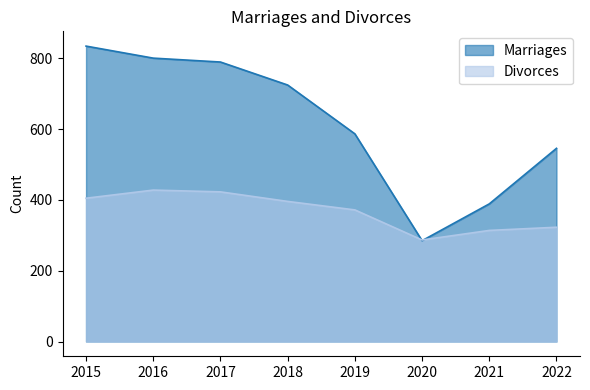

List the series in order of their peak value, highest first.

Marriages, Divorces